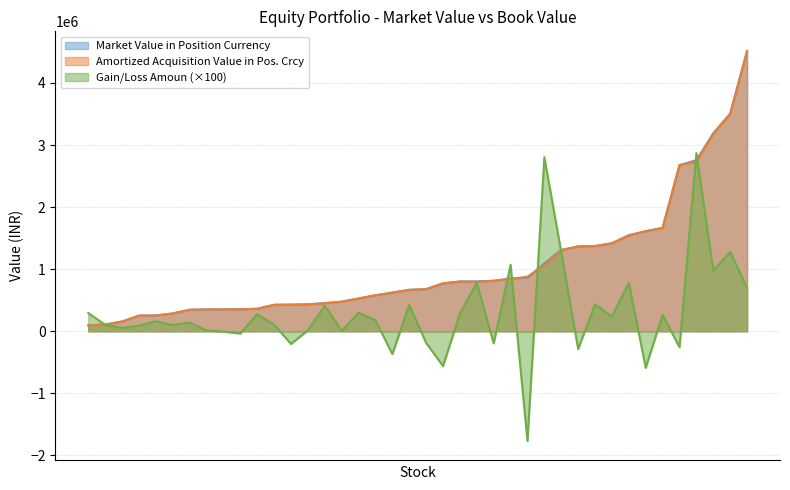

What is the lowest value of the Gain/Loss Amoun (×100) series?

-1765616.0